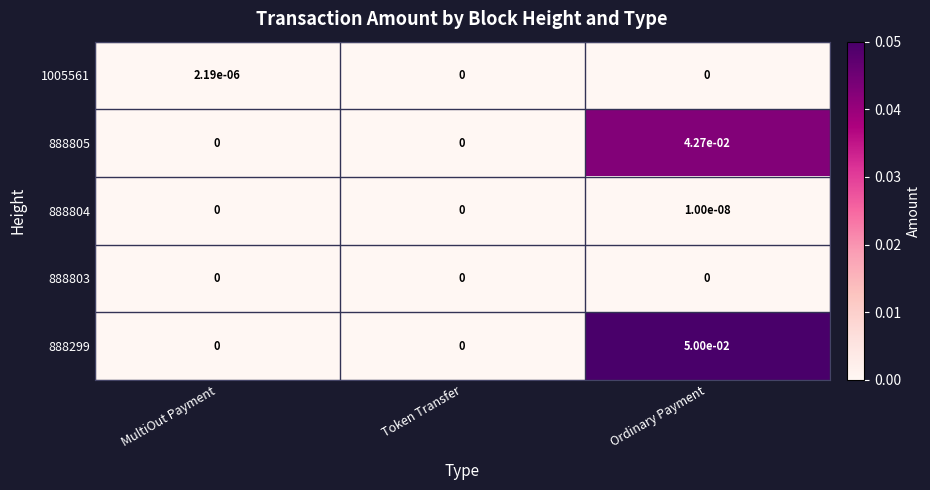

True or false: 888804 has a value of 0.0 at Ordinary Payment.

True